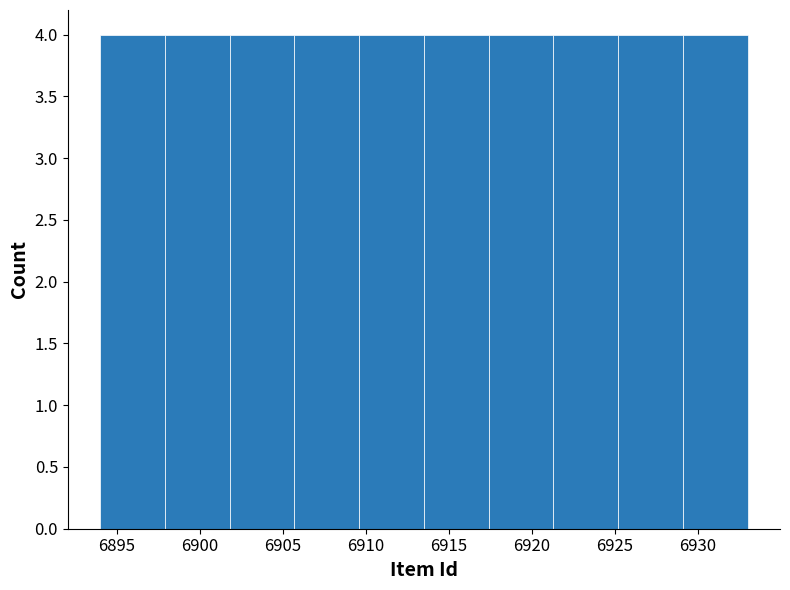

Reading left to right, list every bar in this chart as the range it spans on the x-axis followed by its height. Neither the bar edges nor the heights are printed on the chart, so give them approximately, as read against the axes.

6894.0 to 6897.9: 4
6897.9 to 6901.8: 4
6901.8 to 6905.7: 4
6905.7 to 6909.6: 4
6909.6 to 6913.5: 4
6913.5 to 6917.4: 4
6917.4 to 6921.3: 4
6921.3 to 6925.2: 4
6925.2 to 6929.1: 4
6929.1 to 6933.0: 4